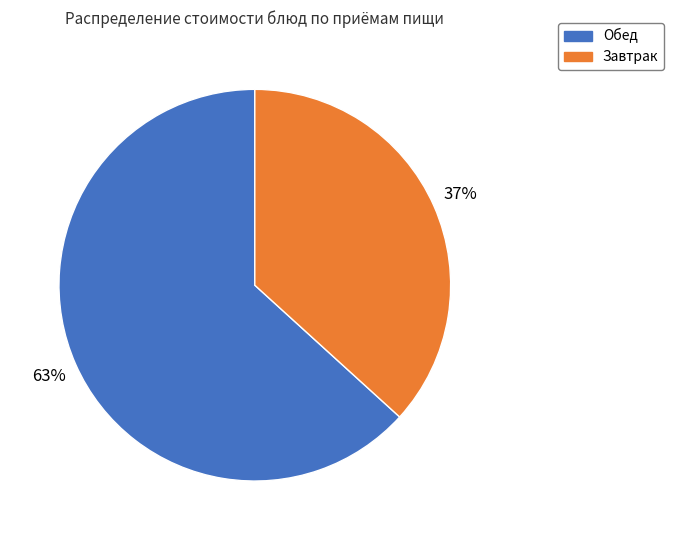

To the nearest percent, what portion does Завтрак represent?

37%